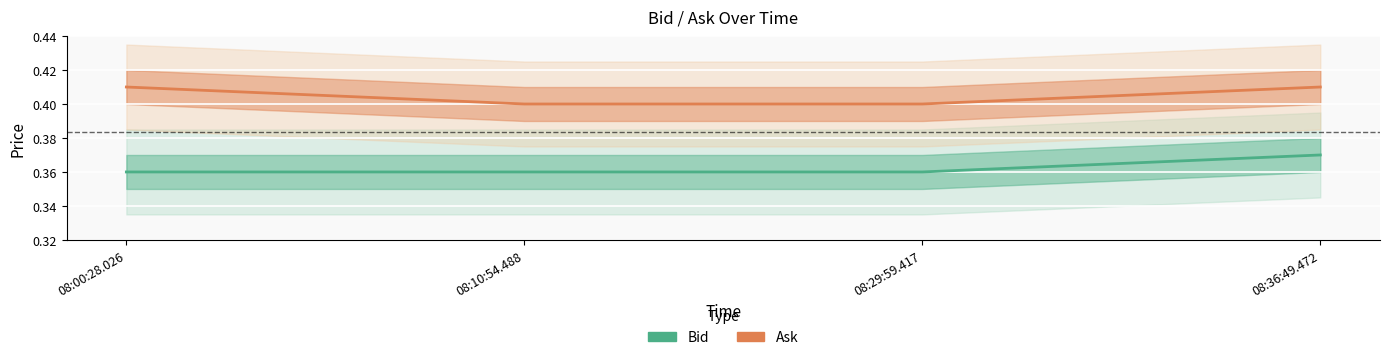

Rank the series by their maximum value, from highest to lowest.

Ask, Bid